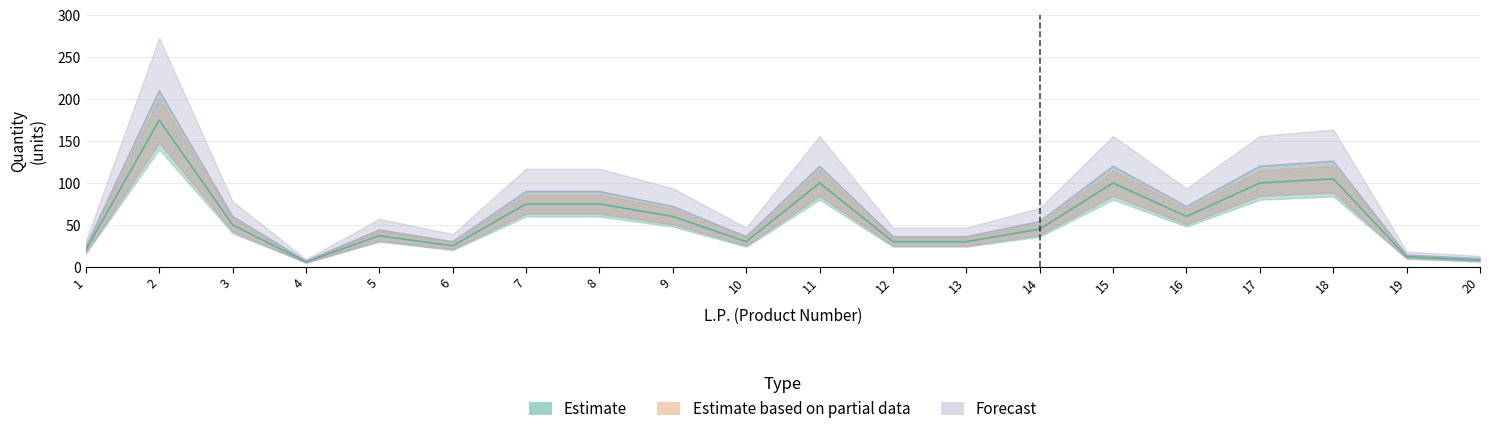

True or false: Estimate and Estimate based on partial data cross at least once.

False